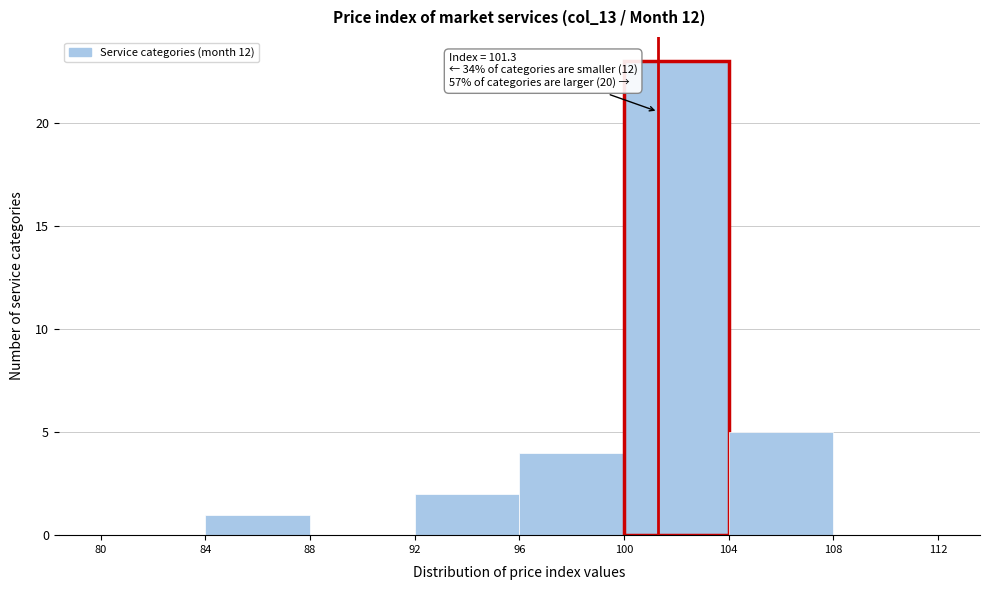

Which range on the x-axis has the tallest bar?

100 to 104